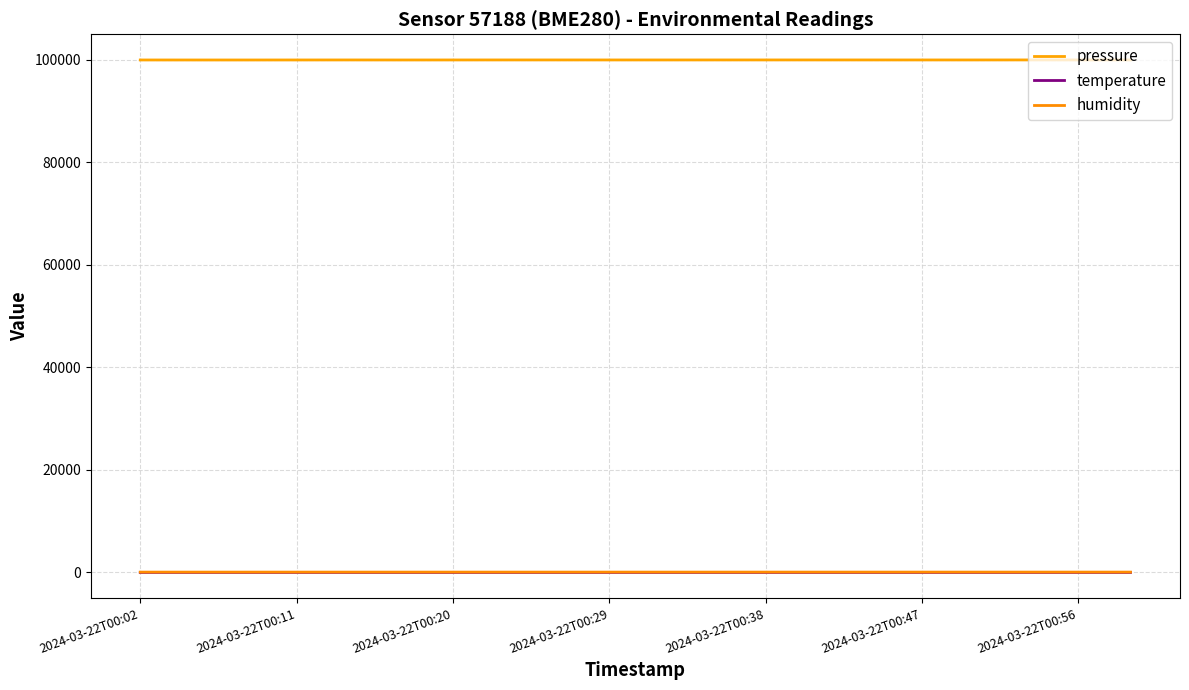

Which series has the largest range (max minus min)?

pressure